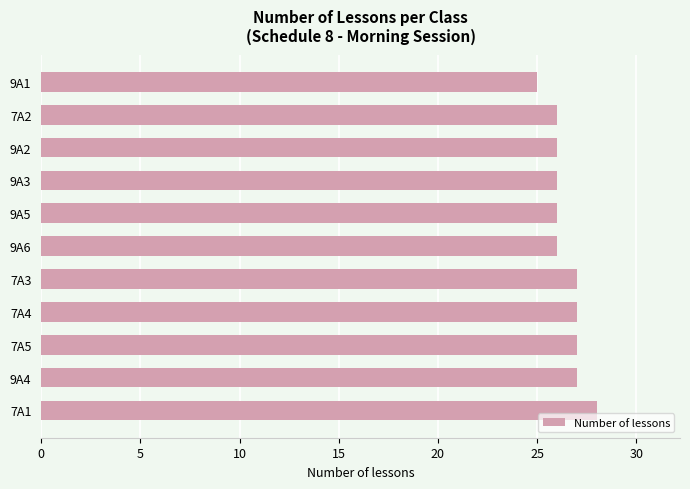

At which category does the chart reach its peak across all series?

7A1